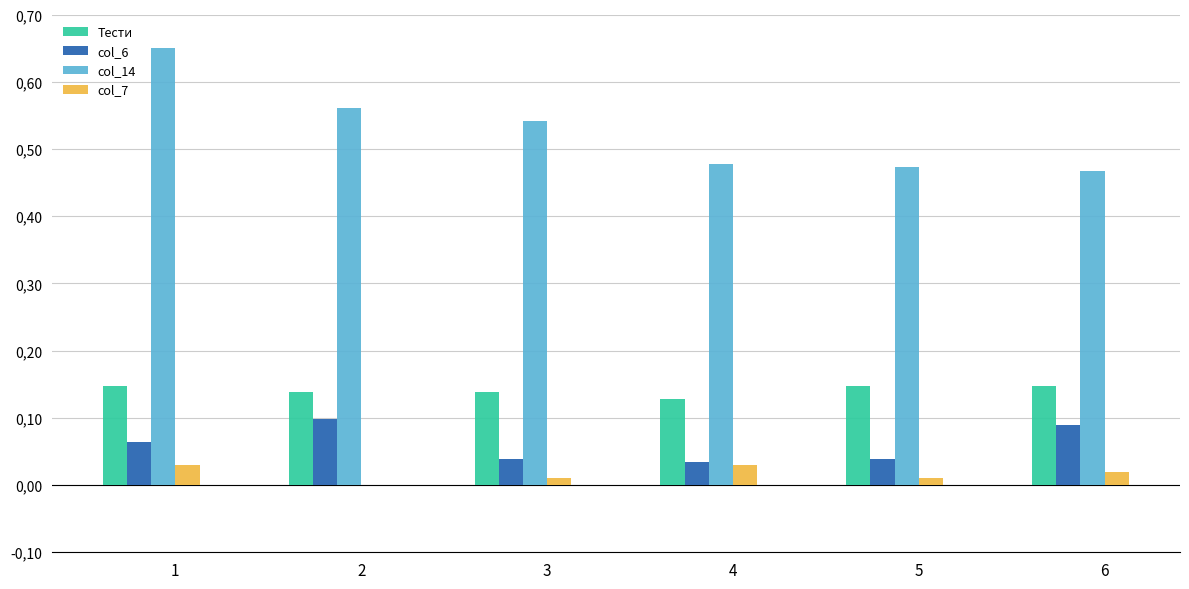

What is the sum of all col_6 values?

0.4